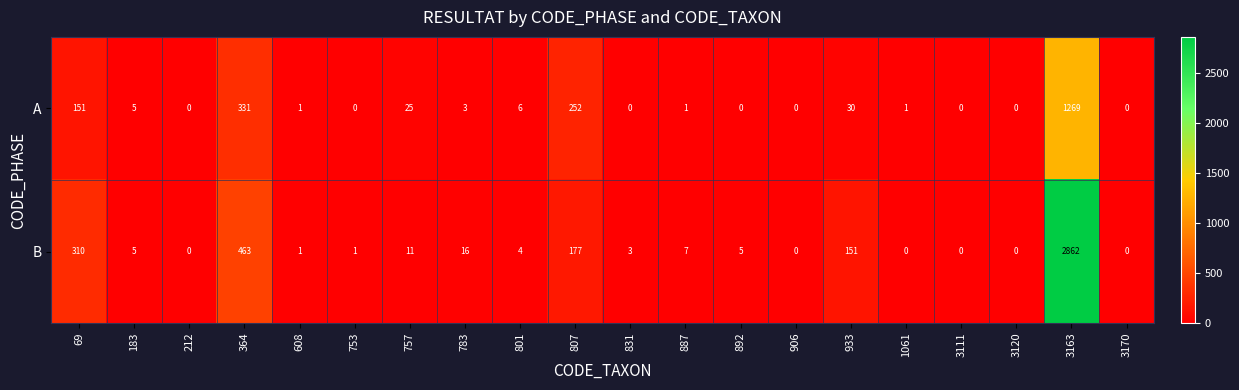

How many series are shown in this chart?

2